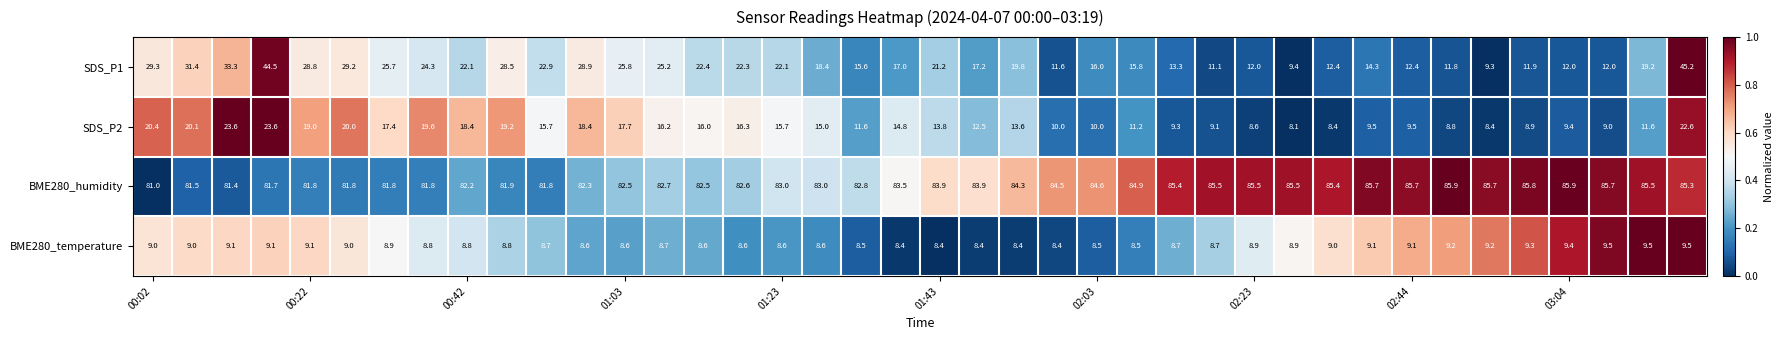

At how many categories does at least one series exceed 10?

40